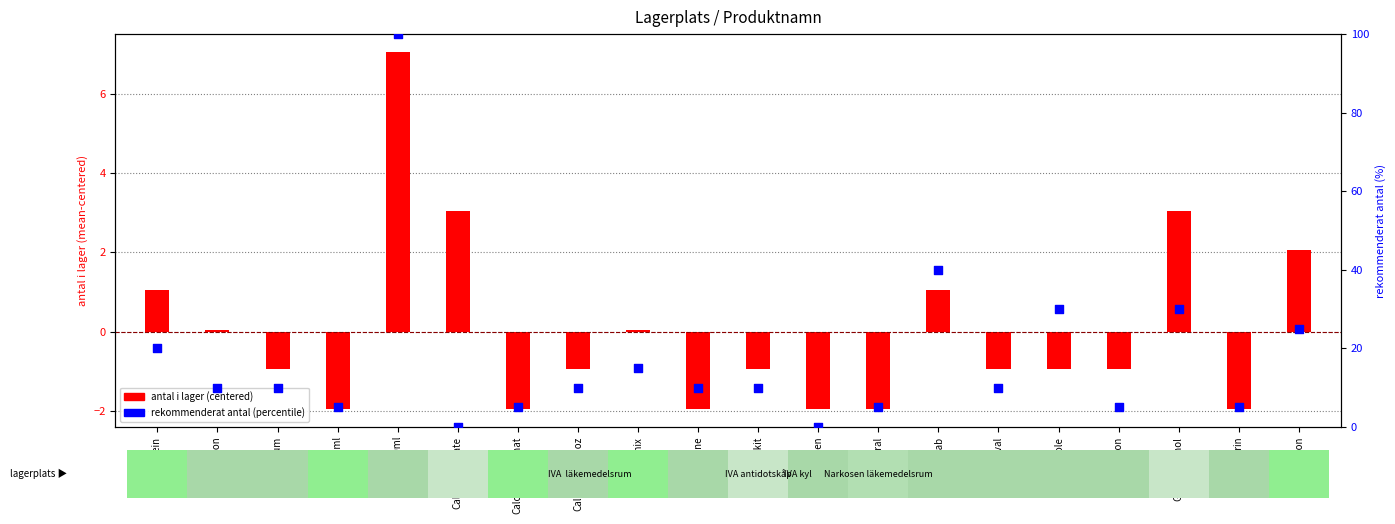

What is the total value across all series at Glytrin?

3.0